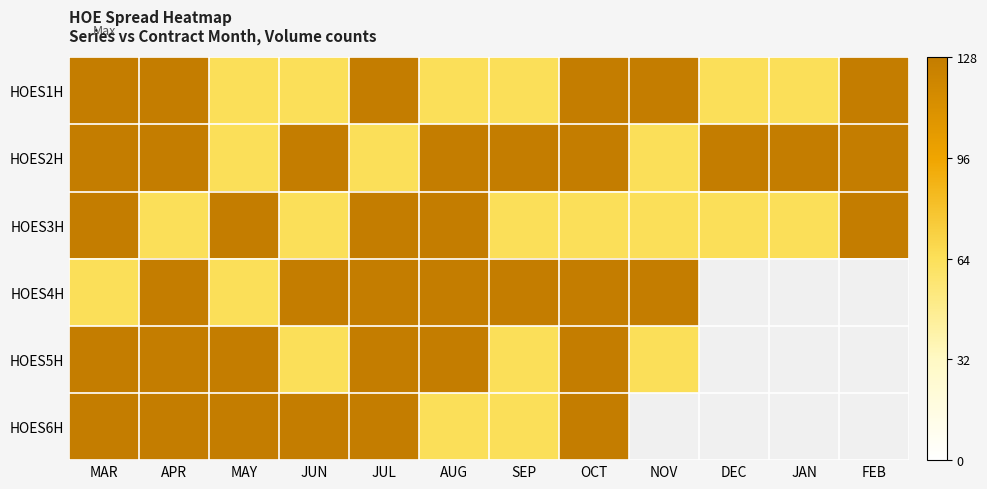

At how many categories does at least one series exceed 67?

12